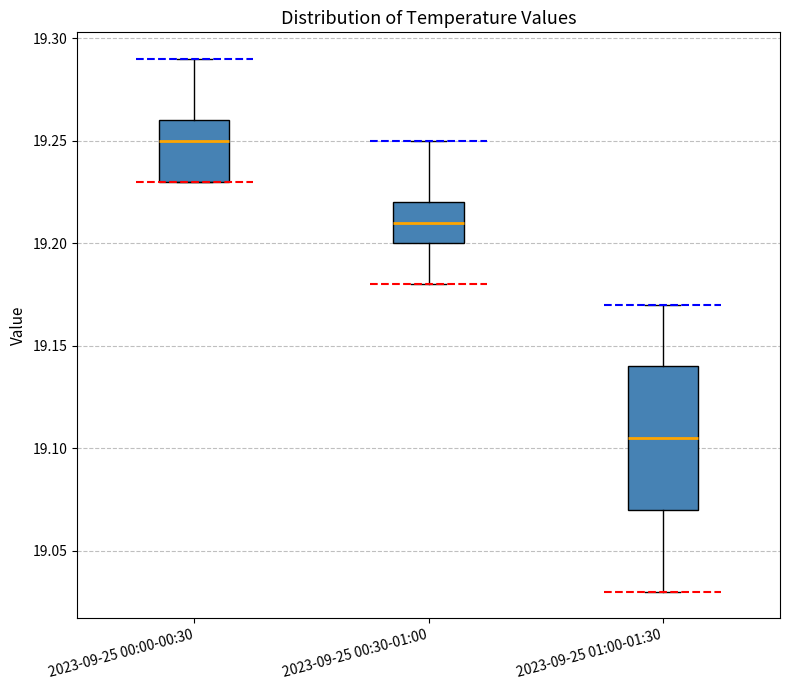

Reading left to right, read every box against the y-axis: the position of its median line, the range the box covers, and the ends of its whiskers. The values are not printed on the chart, so give them approximately, as read against the axis.

2023-09-25 00:00-00:30: median 19.250, box 19.230 to 19.260, whiskers 19.230 to 19.290
2023-09-25 00:30-01:00: median 19.210, box 19.200 to 19.220, whiskers 19.180 to 19.250
2023-09-25 01:00-01:30: median 19.105, box 19.070 to 19.140, whiskers 19.030 to 19.170